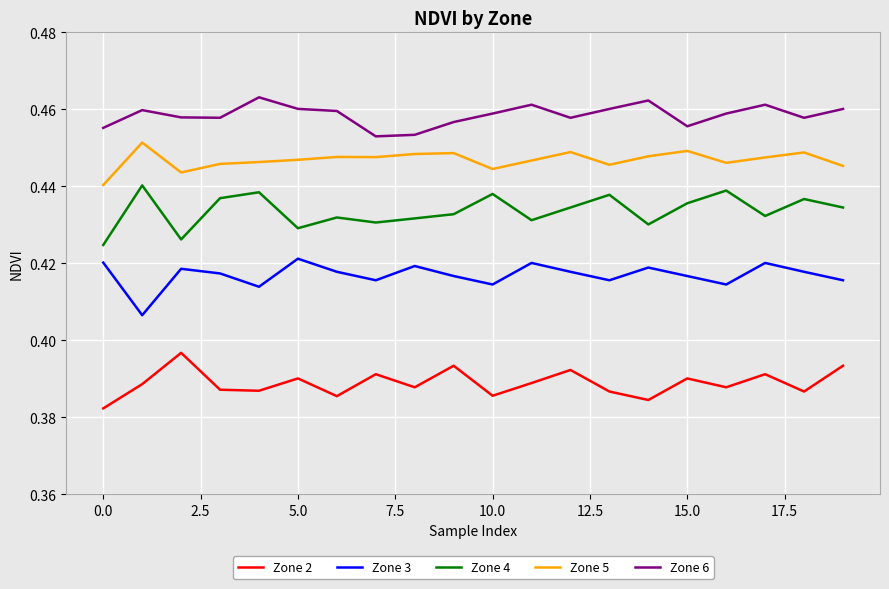

Rank the series by their maximum value, from highest to lowest.

Zone 6, Zone 5, Zone 4, Zone 3, Zone 2